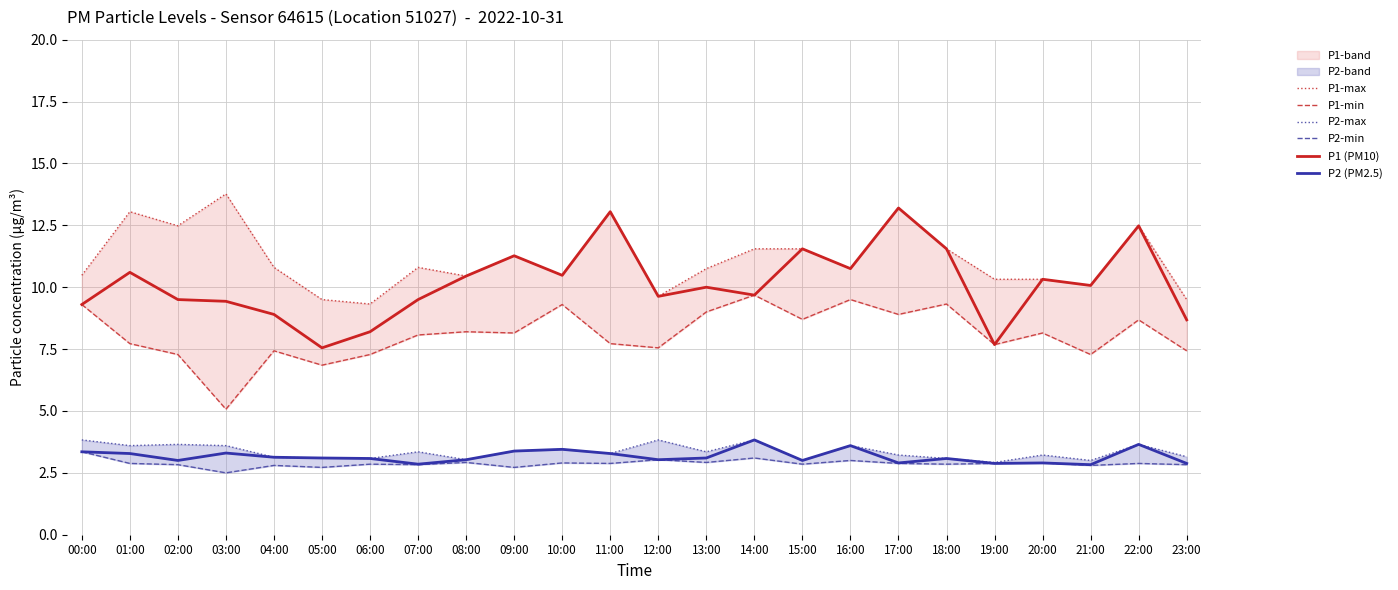

Is the value of P1-min at 22:00 greater than the value of P2 (PM2.5) at 08:00?

Yes